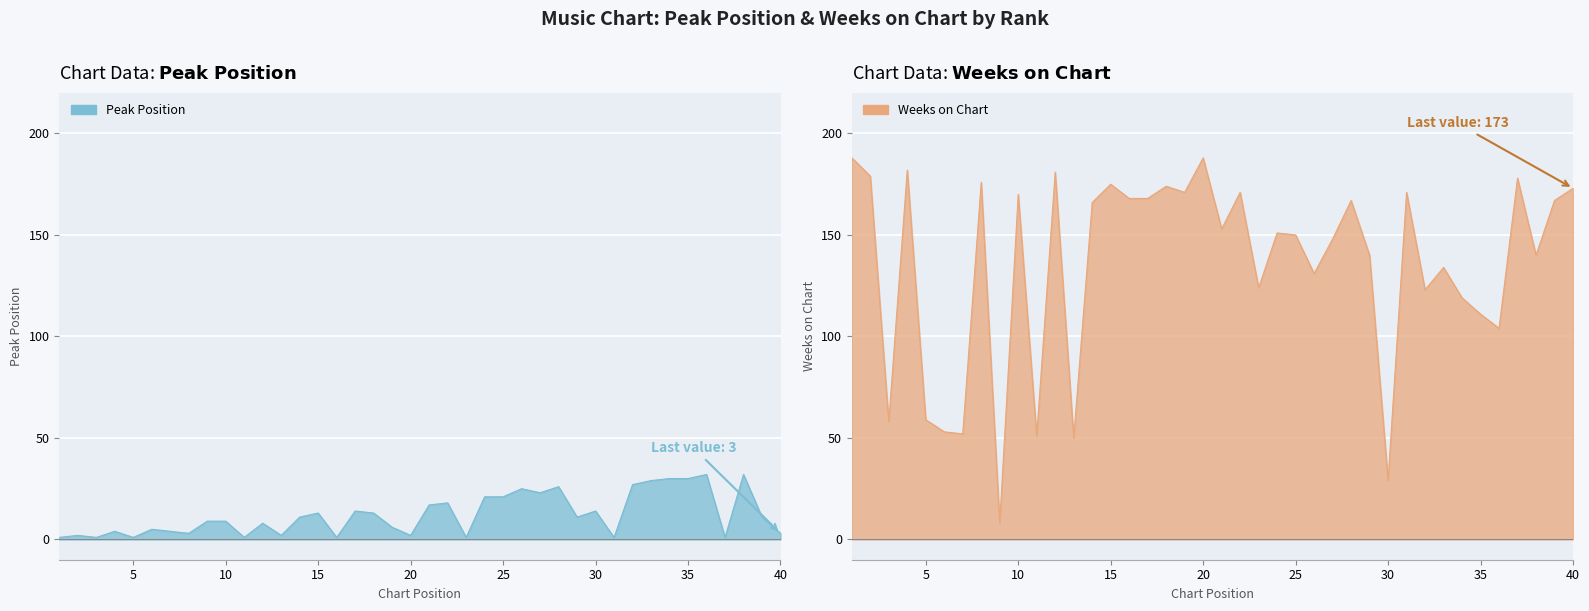

What is the value of the Weeks on Chart point at the 14th from the left?

166